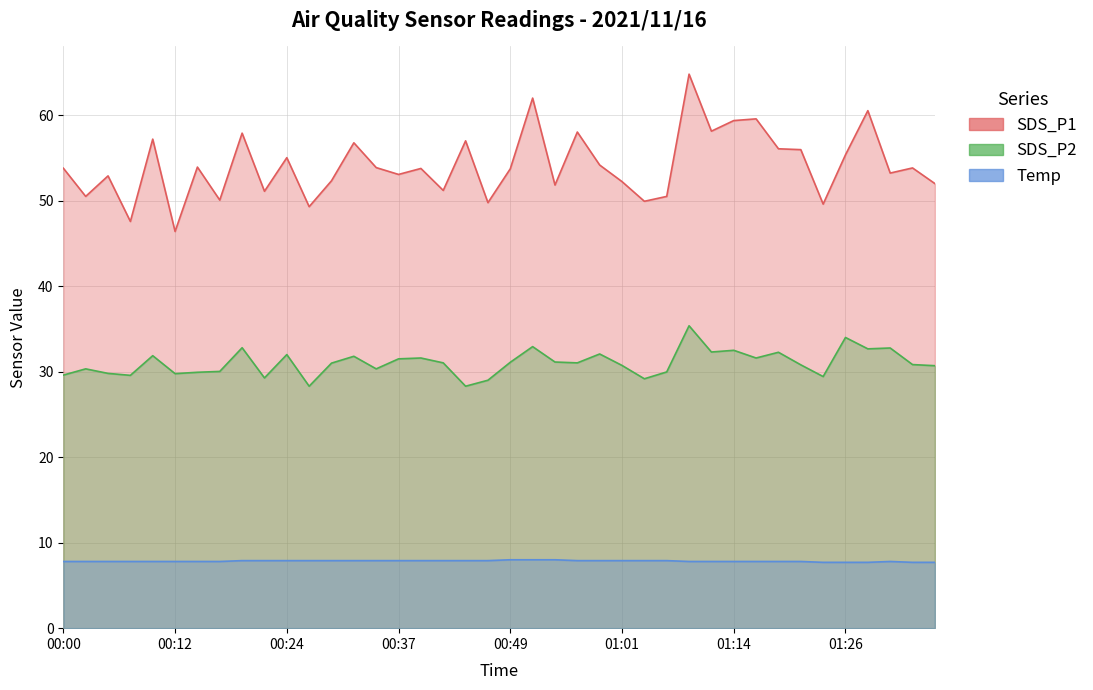

Where is the first local maximum for Temp?

01:31